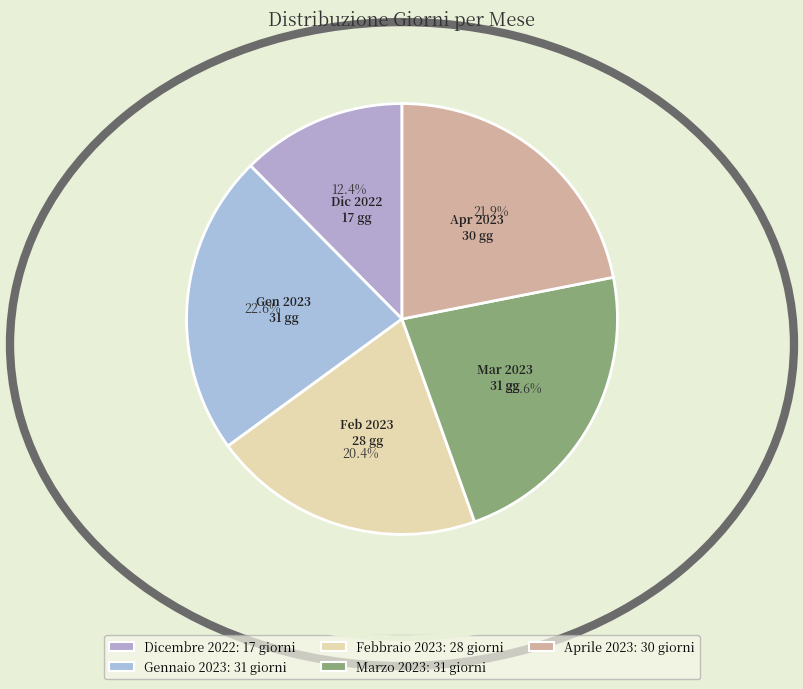

Is Dicembre 2022 the majority of the pie?

No